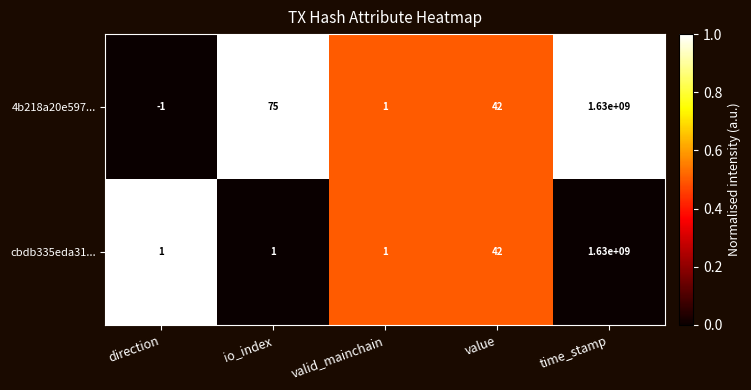

Where is 4b218a20e597... nearest to the value 814999999?

io_index